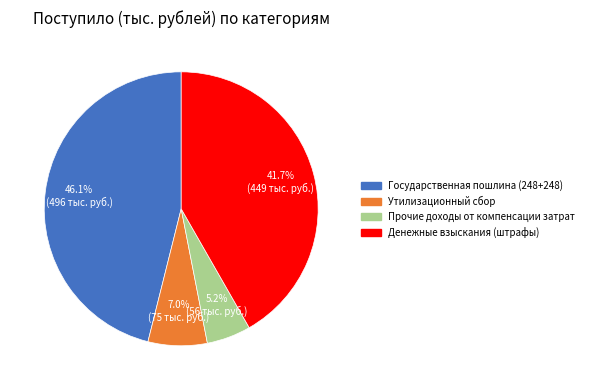

What portion of the pie excludes Государственная пошлина (248+248)?

53.9%